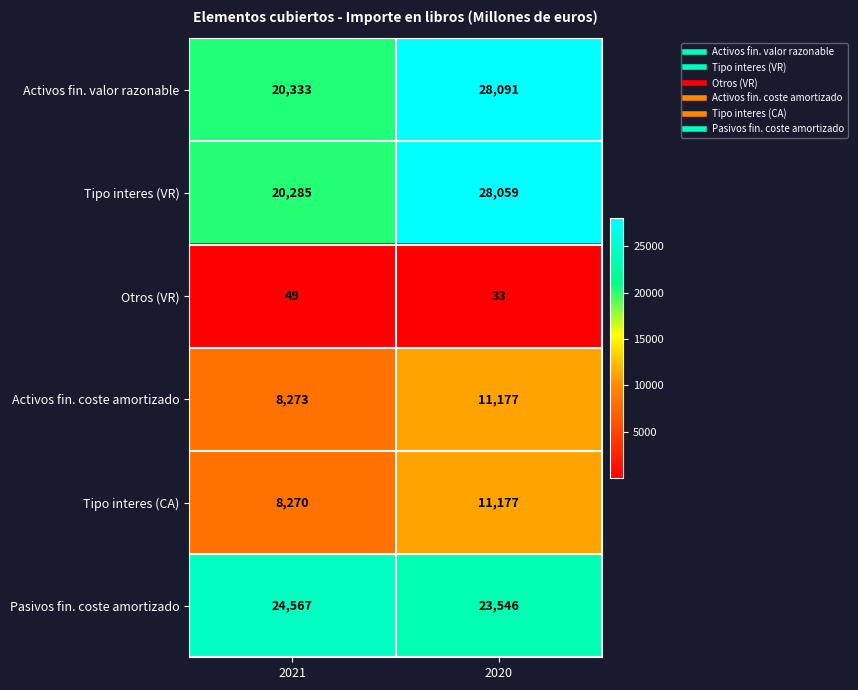

At which label is Tipo interes (CA) closest to 9723?

2021